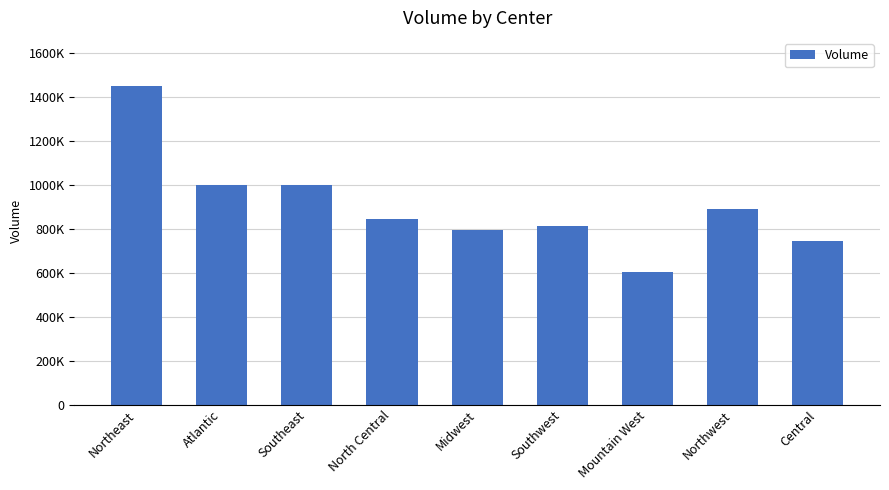

What is the label of the 5th bar from the left?

Midwest